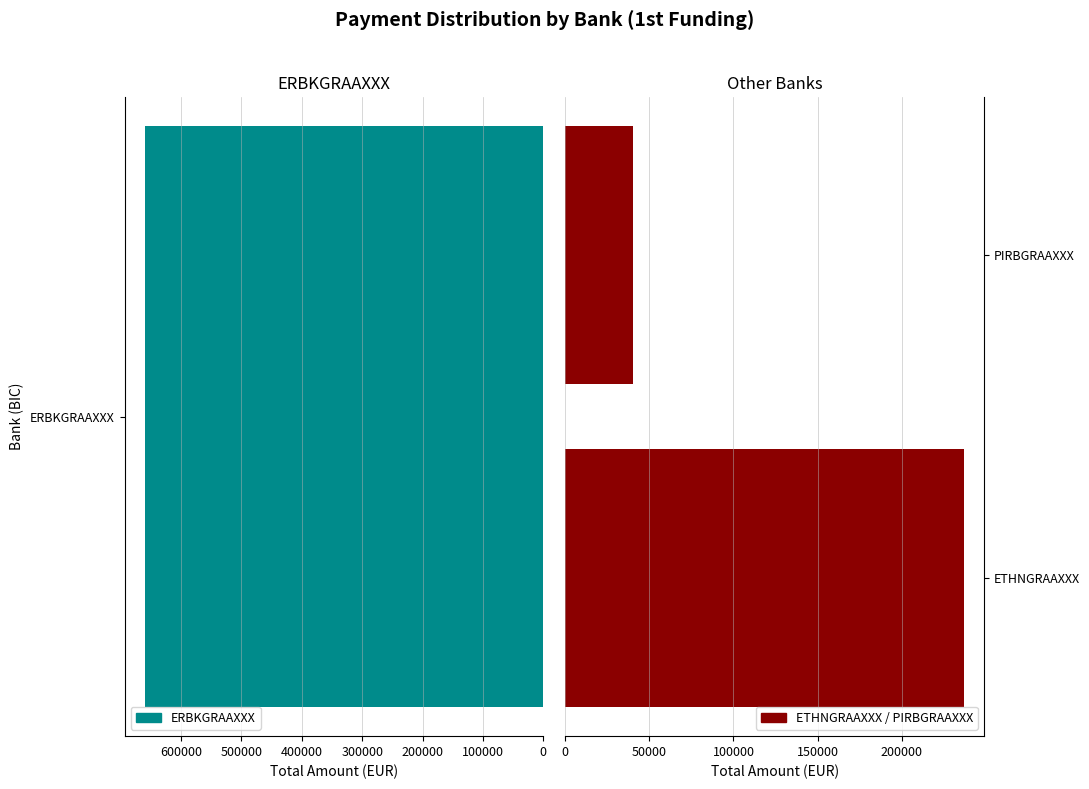

How many values are between 40187 and 237266?

2